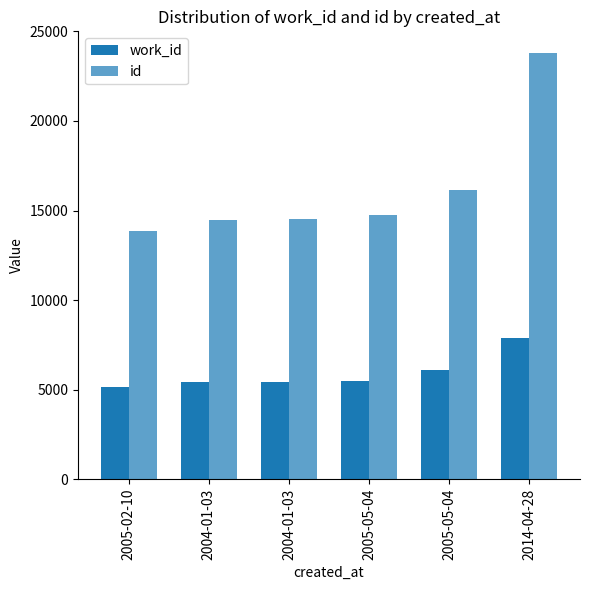

How many data points in id are less than 14747?

3